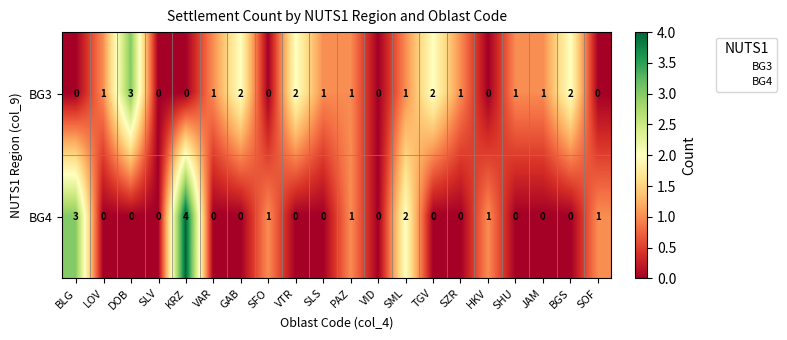

How many values in the BG3 series are below 1?

7